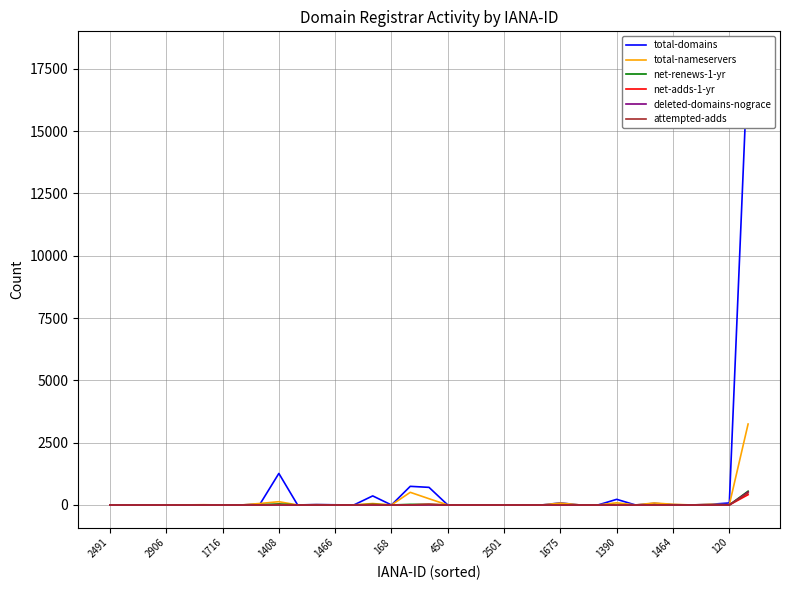

Is it true that attempted-adds equals -147 at 20?

False